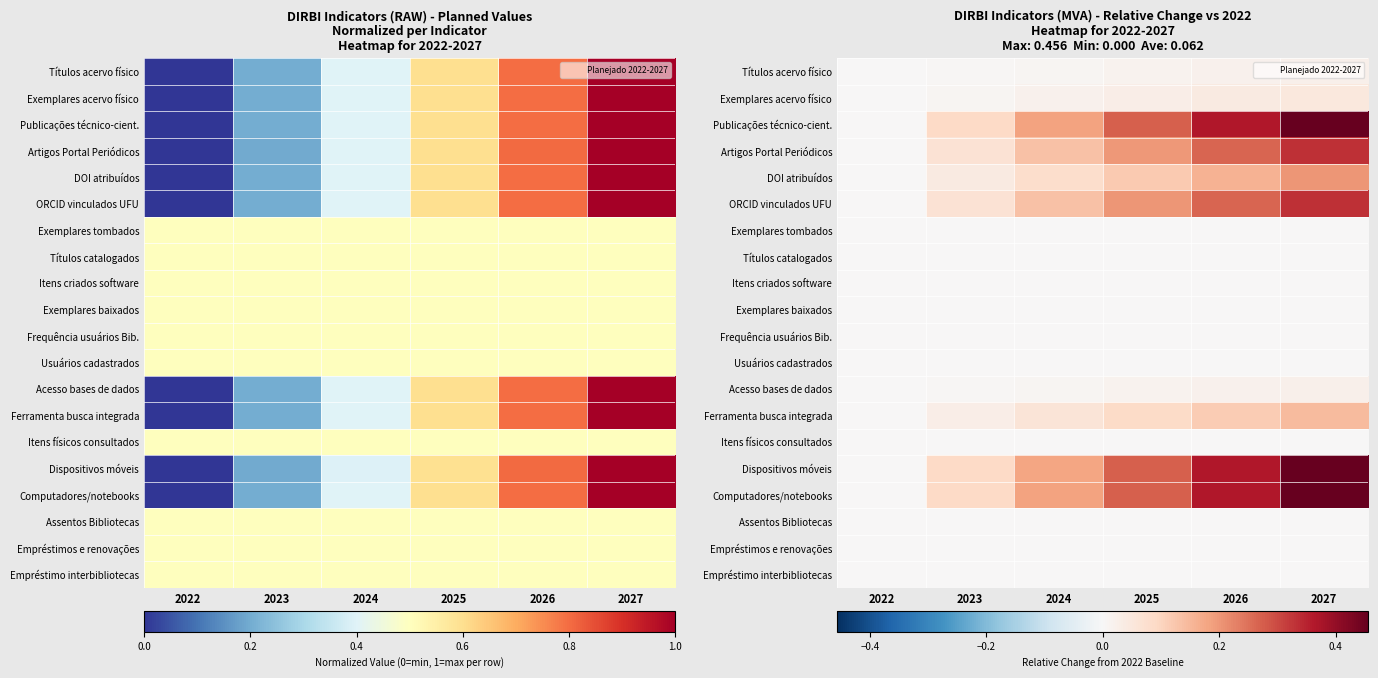

What is the maximum value shown in the chart?

0.5